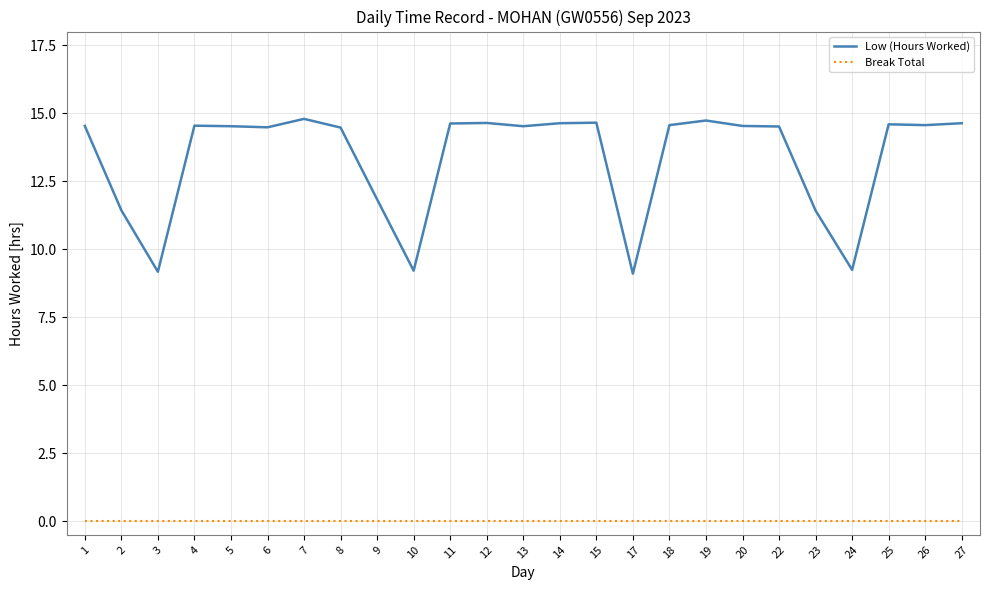

True or false: Low (Hours Worked) has more than 0 interior local peaks.

True